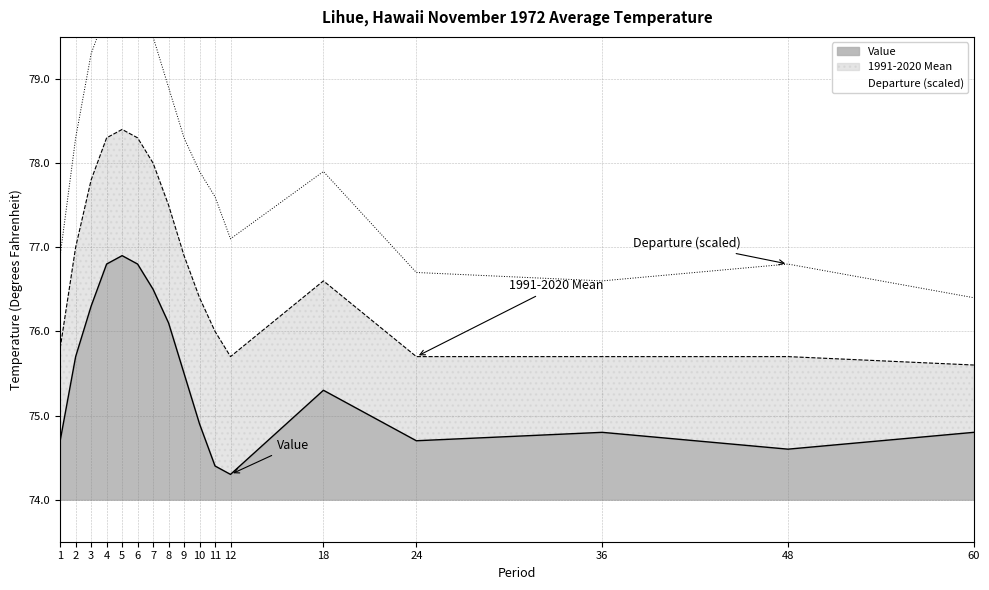

At which category is the sum across all series the highest?

5